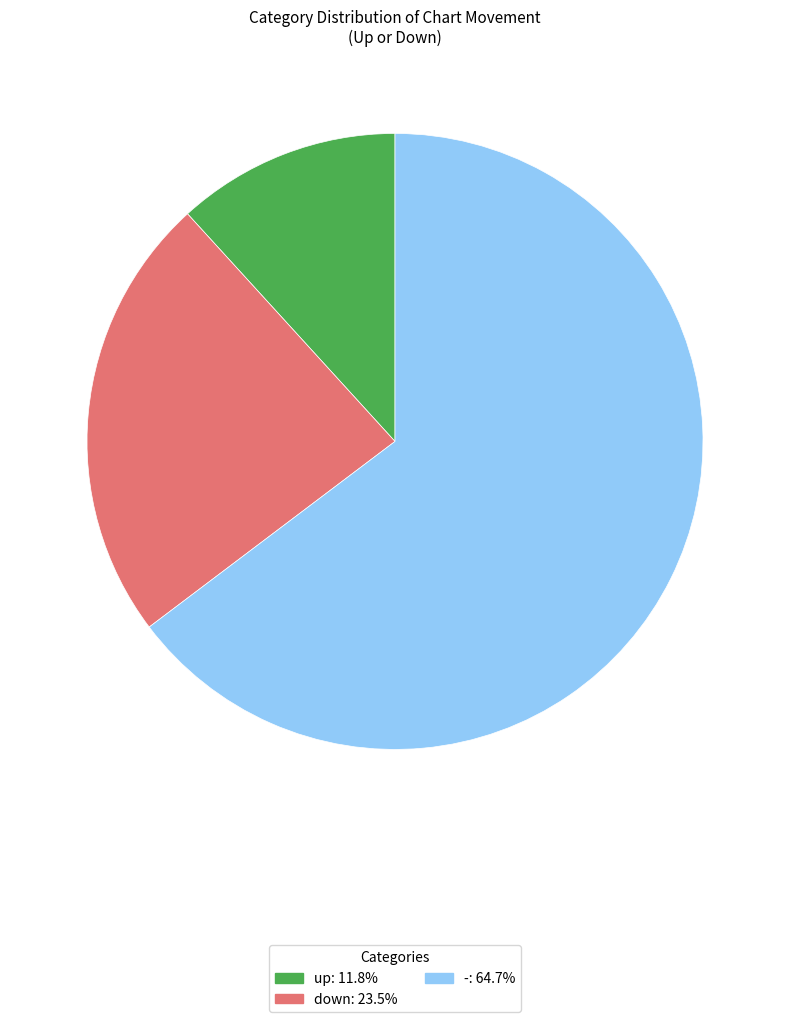

What is the smallest slice in the pie chart?

up